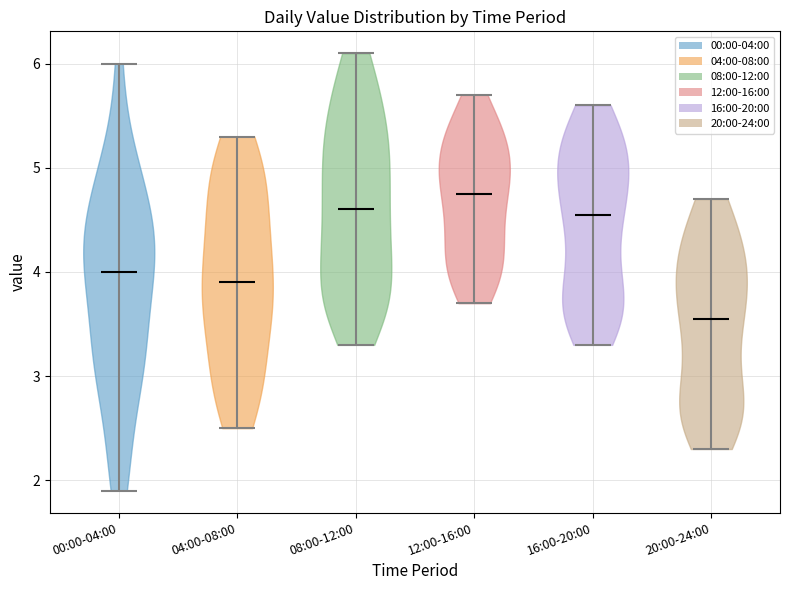

Which violin has the lowest median line?

20:00-24:00